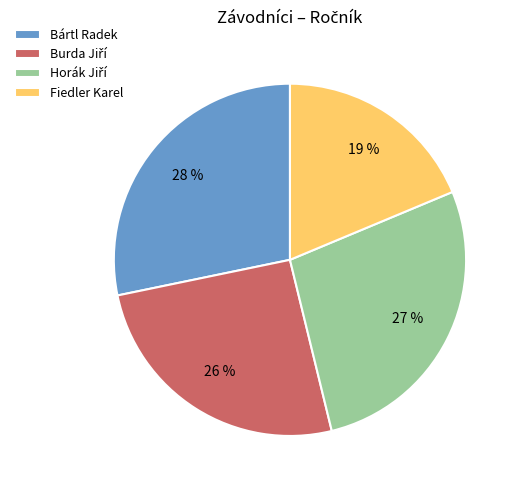

Which slice is the smallest?

Fiedler Karel